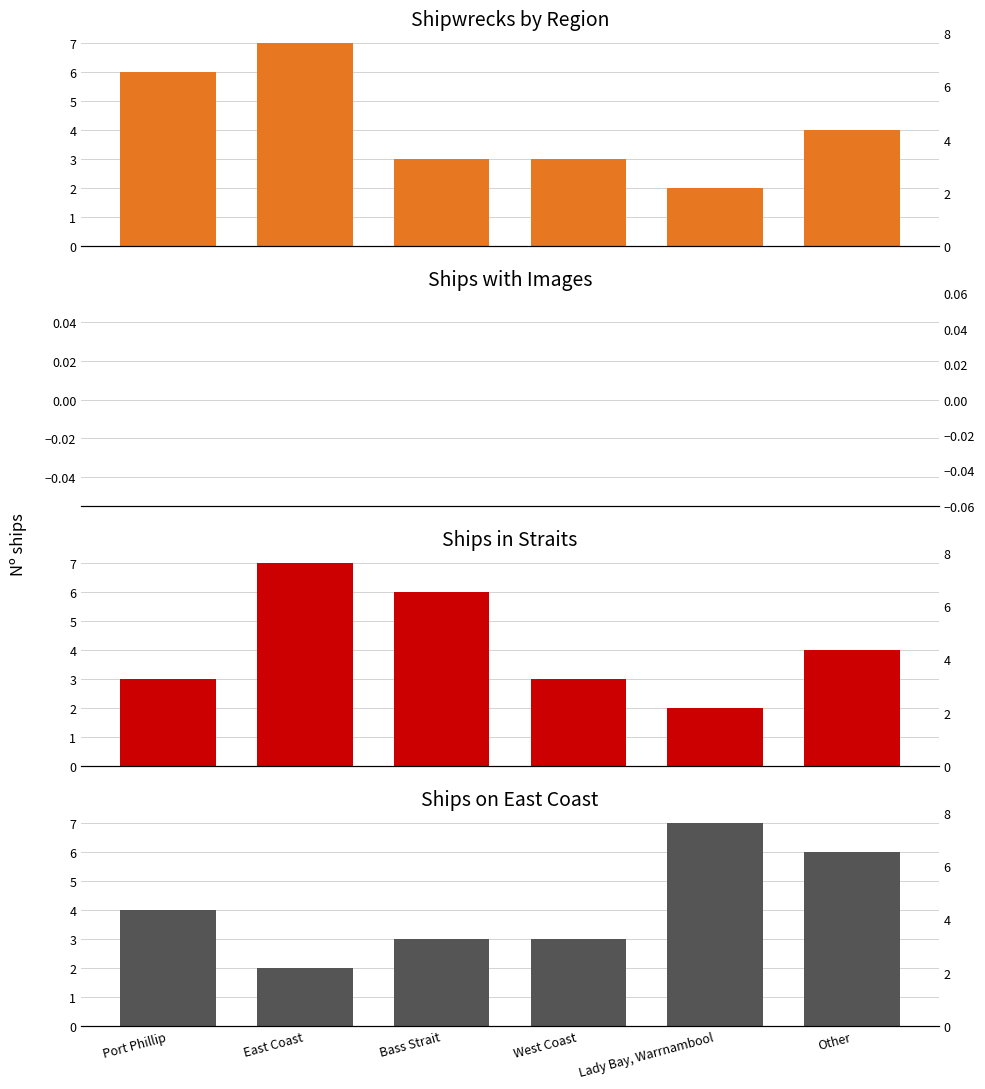

The value of Ships in Straits at Port Phillip is 2. True or false?

False